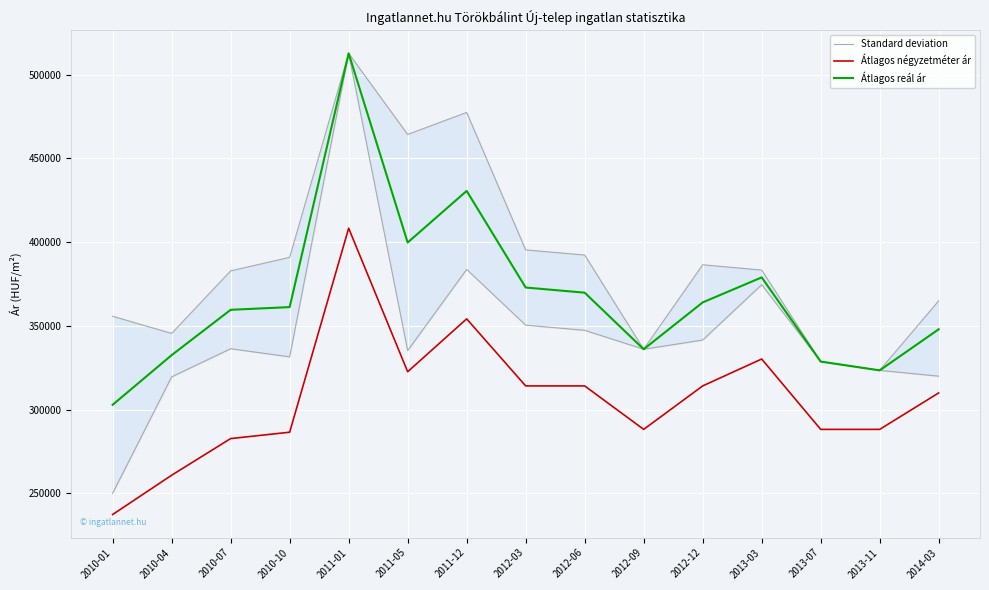

Reading left to right, extract all data points from this chart.

Standard deviation: 250062	319596	336375	331531	512734	335267	383742	350453	347378	336084	341567	374614	328722	323469	320000
Átlagos négyzetméter ár: 237402	260862	282743	286542	408333	322635	354217	314185	314185	288235	314185	330246	288235	288235	310000
Átlagos reál ár: 302913	332560	359626	361239	512734	399793	430607	372926	369851	336084	364040	378978	328722	323469	348000